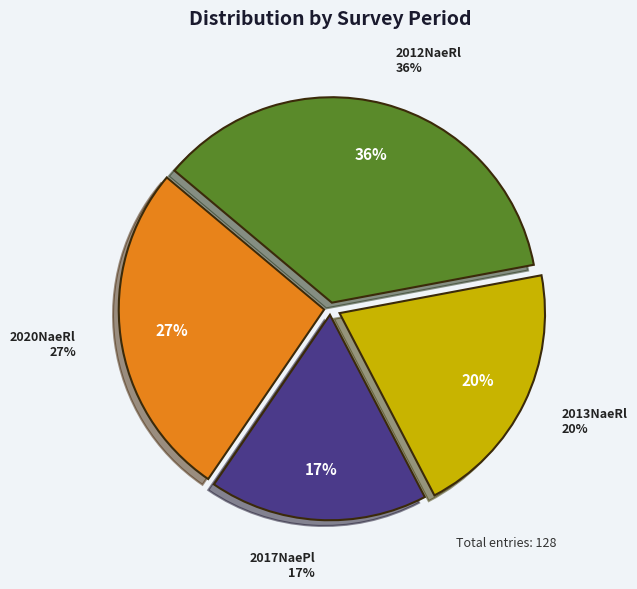

Is there a majority slice in this chart?

No